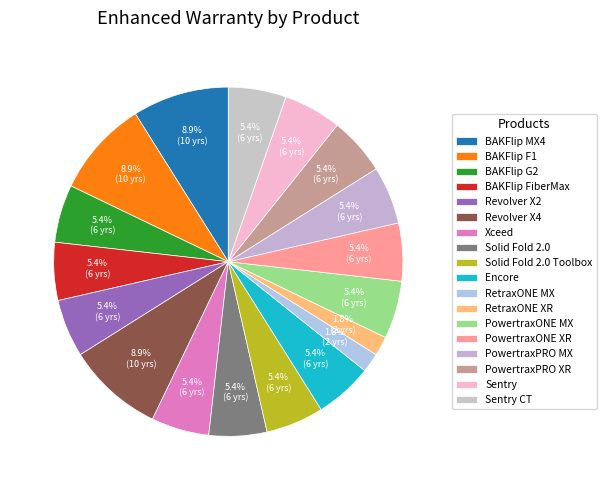

Rank the categories by value from highest to lowest.

BAKFlip MX4, BAKFlip F1, Revolver X4, BAKFlip G2, BAKFlip FiberMax, Revolver X2, Xceed, Solid Fold 2.0, Solid Fold 2.0 Toolbox, Encore, PowertraxONE MX, PowertraxONE XR, PowertraxPRO MX, PowertraxPRO XR, Sentry, Sentry CT, RetraxONE MX, RetraxONE XR